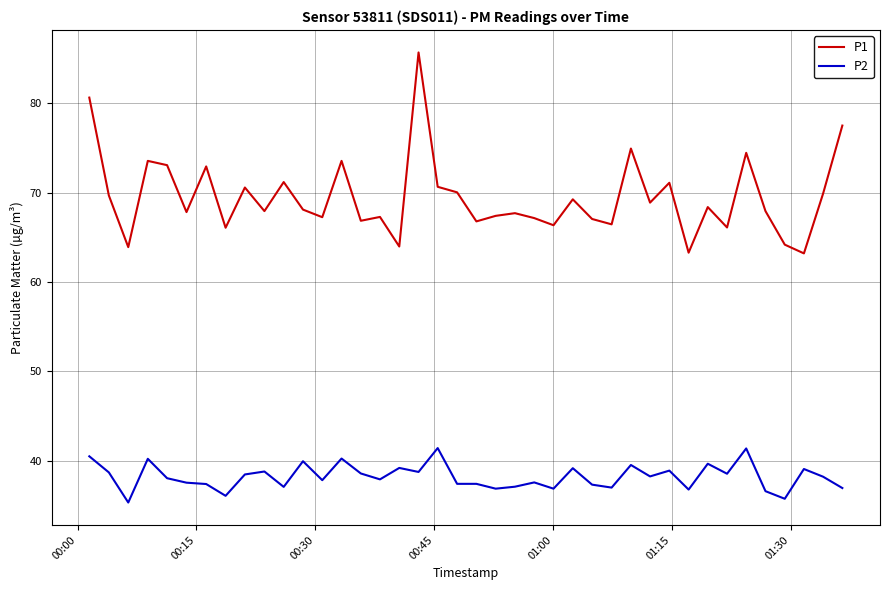

True or false: P1 and P2 cross at least once.

False